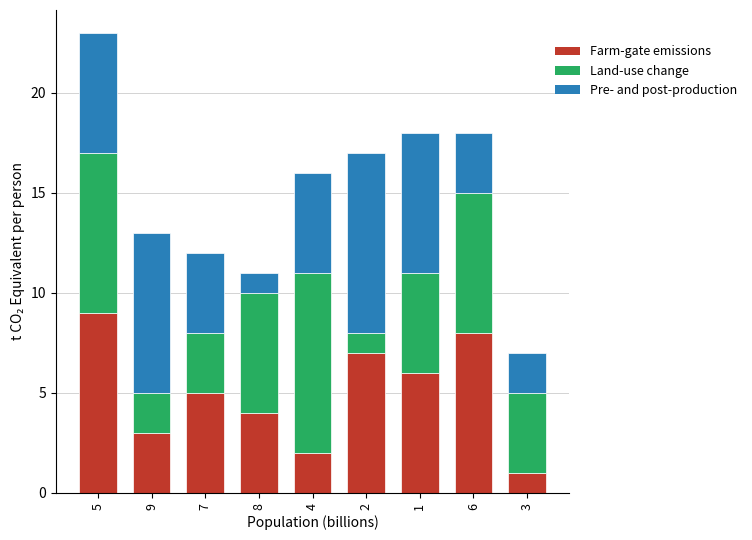

Reading right to left, transcribe the values for Farm-gate emissions.

1	8	6	7	2	4	5	3	9